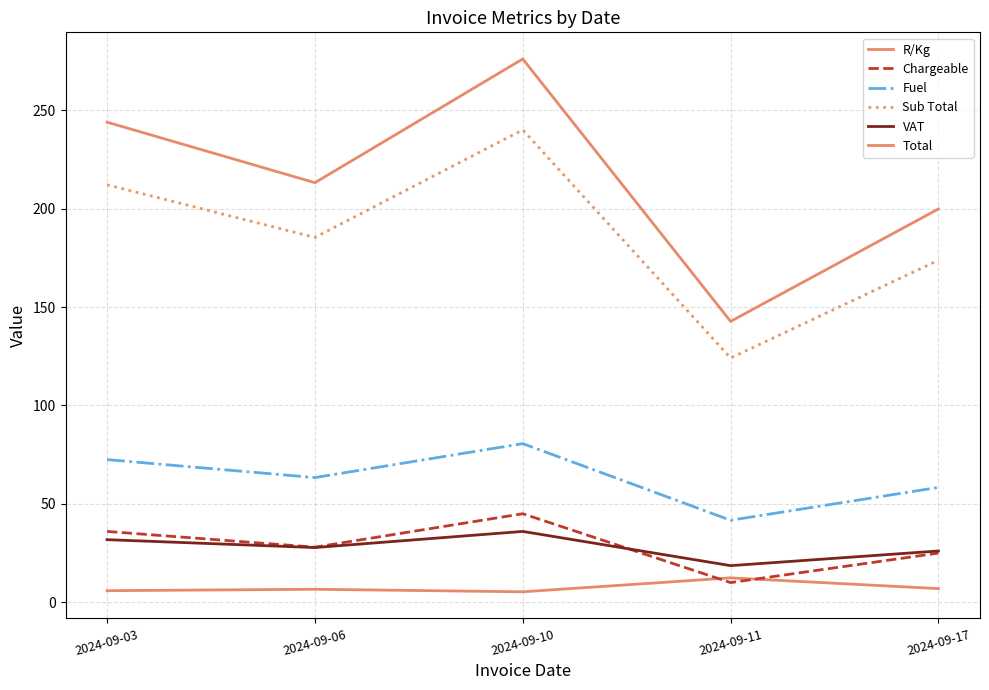

How many lines are shown in the chart?

6